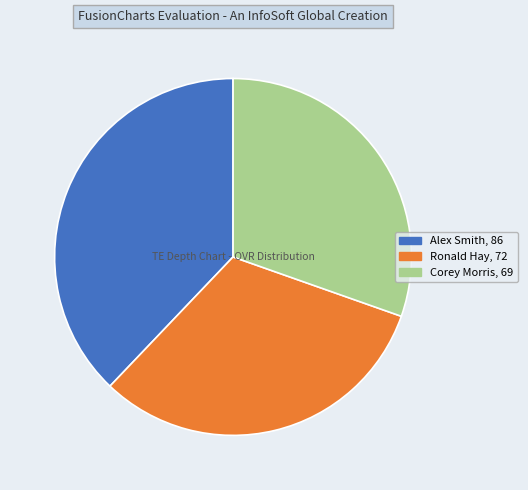

How many segments does this pie chart have?

3